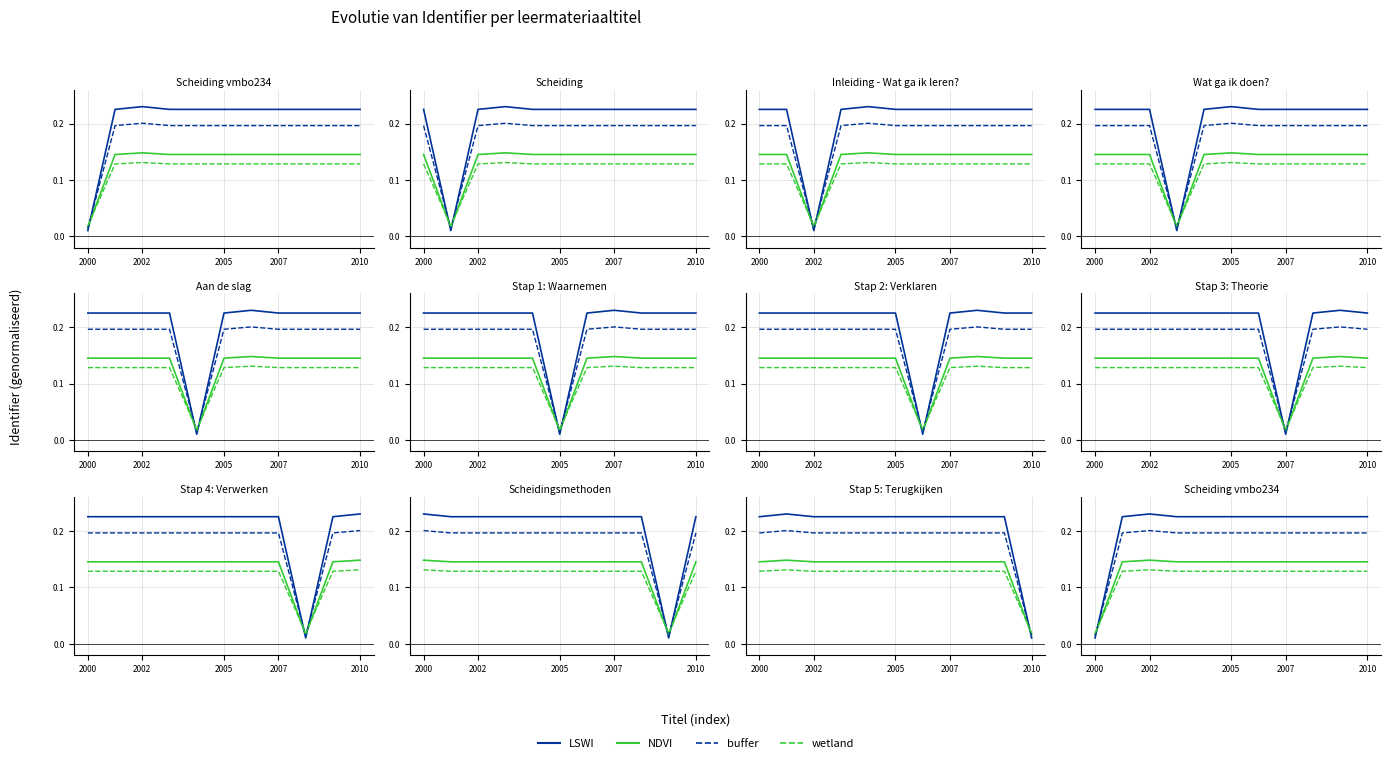

What is the sum of the buffer (NDVI) values at 2007 and 2005?

0.3